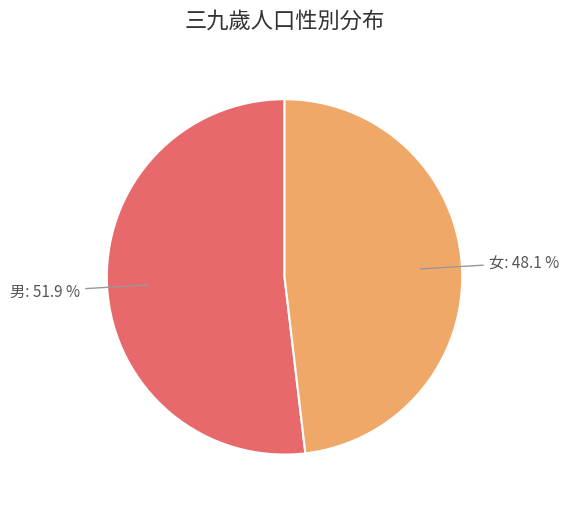

Does any single category account for the majority?

Yes